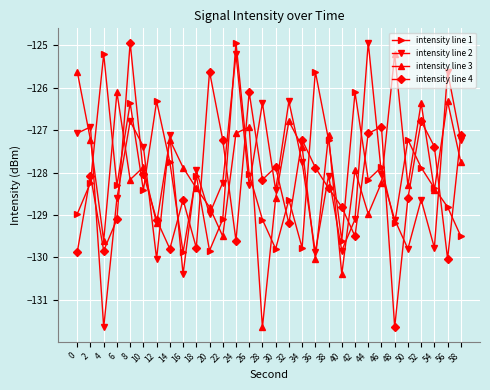

The value of intensity line 3 at 38 is -127.1. True or false?

True